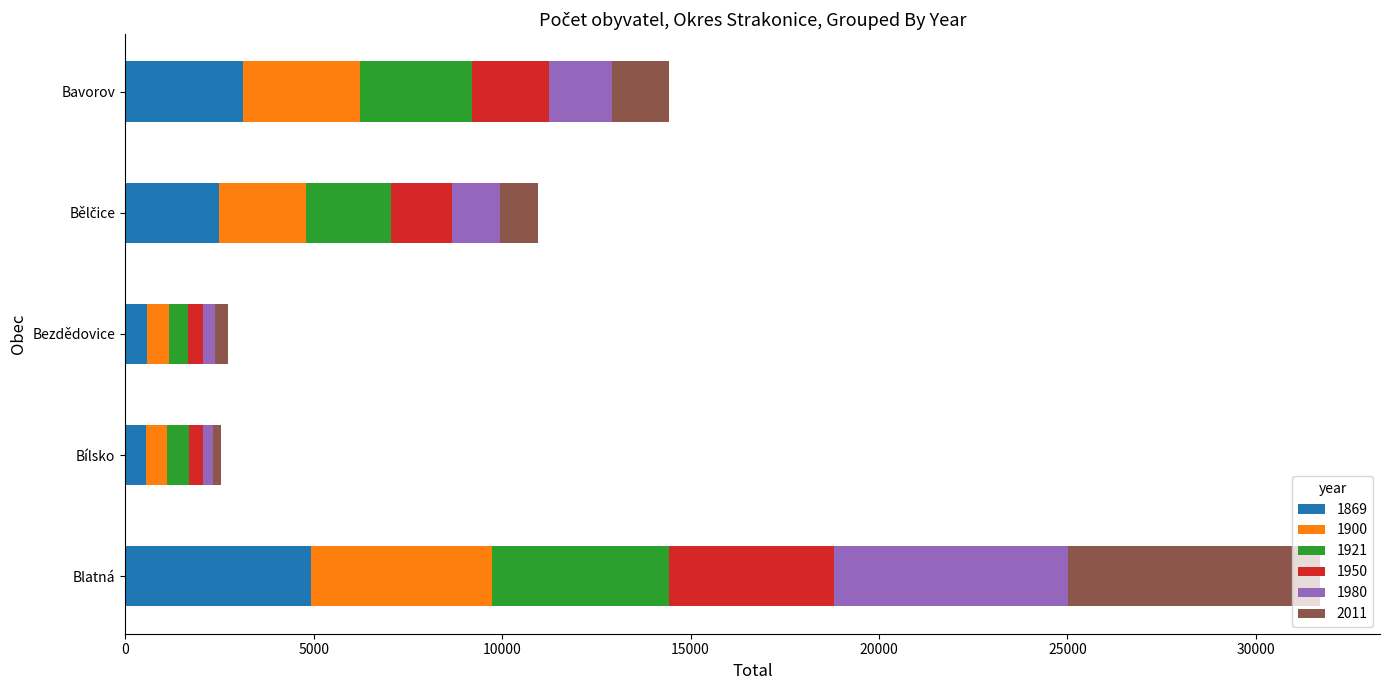

Which category has the highest value in the 1869 series?

Blatná